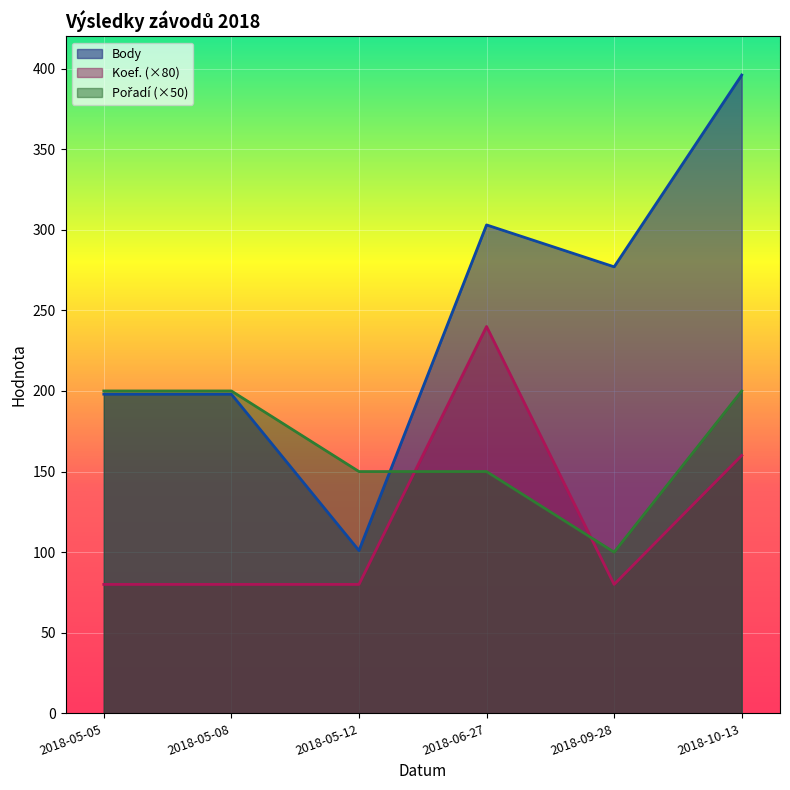

What position from the right is 2018-05-08?

5